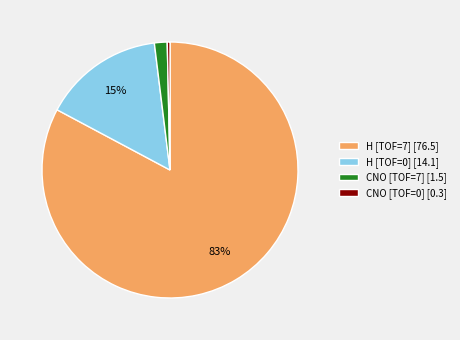

What is the largest slice in the pie chart?

H [TOF=7] [76.5]